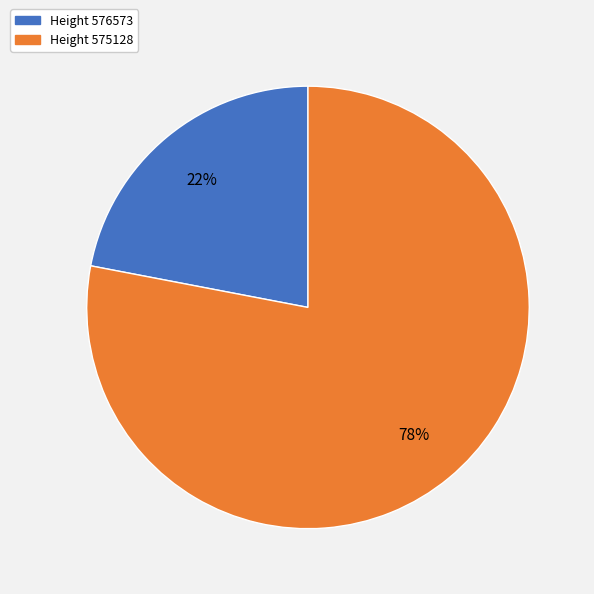

To the nearest percent, what is the average slice percentage?

50%